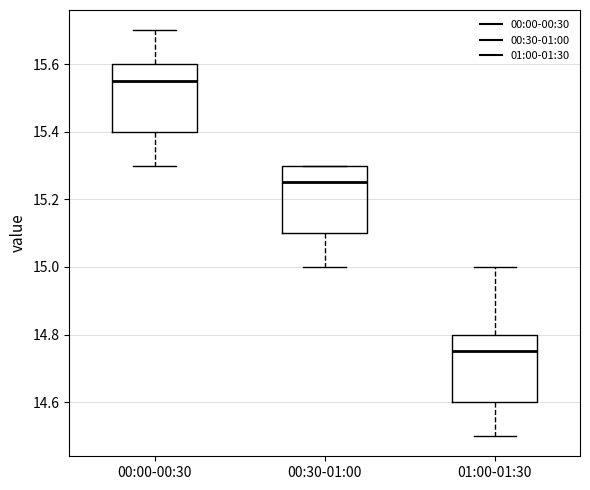

Where does the lower whisker of the box for 00:00-00:30 end on the y-axis? The values are not printed on the chart, so give them approximately, as read against the axis.

15.30